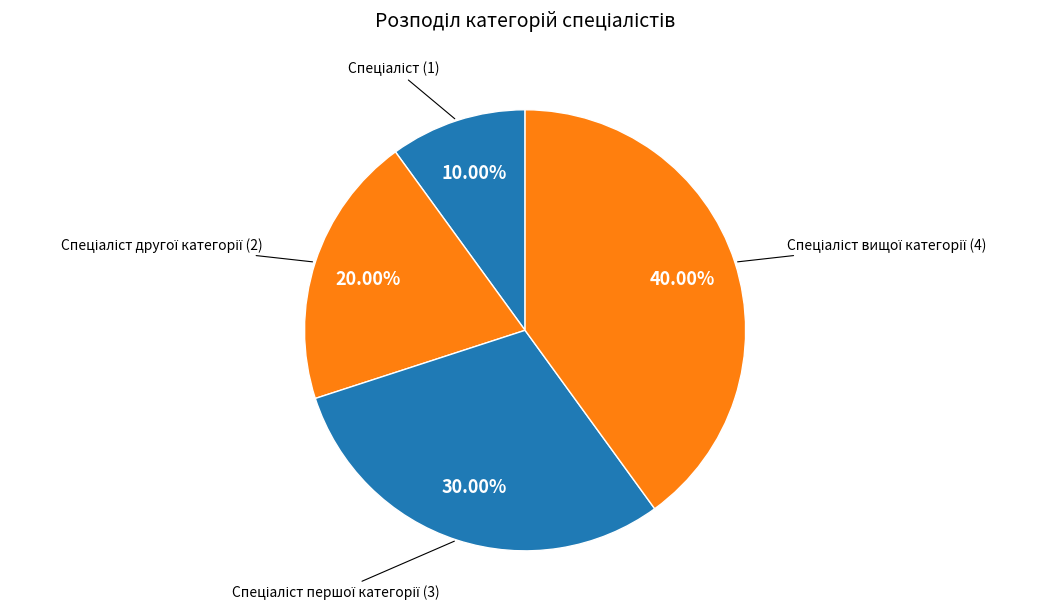

Is there a majority slice in this chart?

No